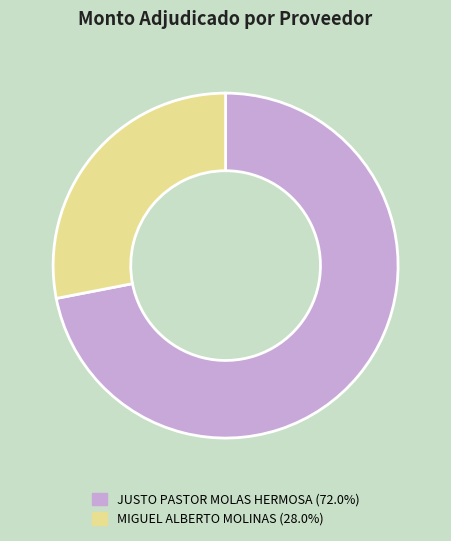

Rank the categories by value from lowest to highest.

MIGUEL ALBERTO MOLINAS, JUSTO PASTOR MOLAS HERMOSA